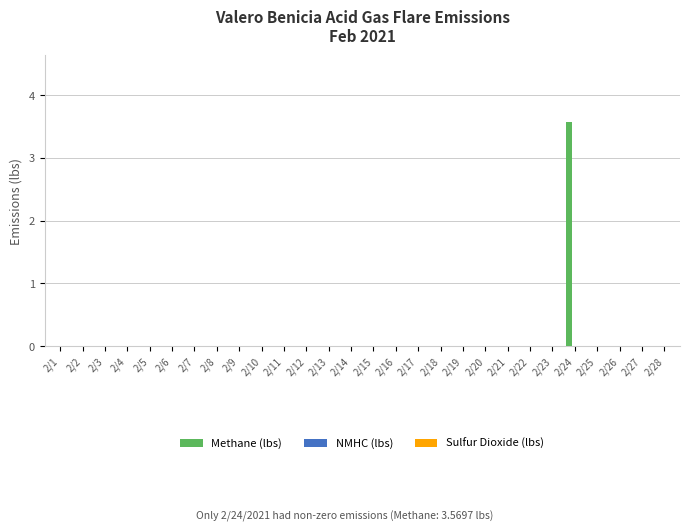

Which category has the highest value across all series?

2/24